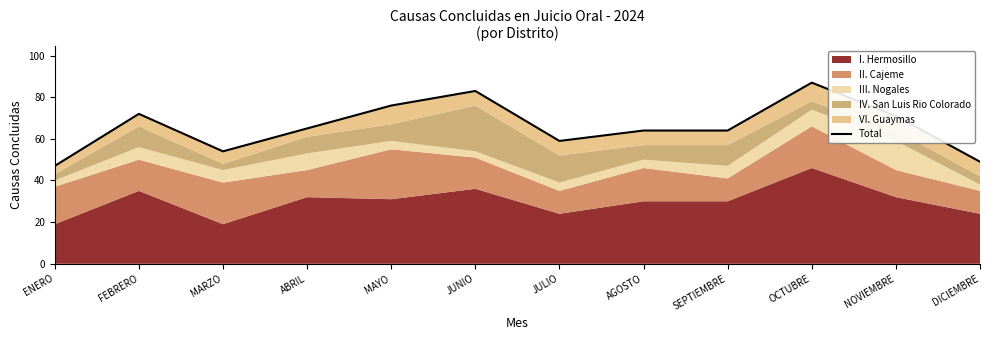

How many values are between 59 and 76?

7